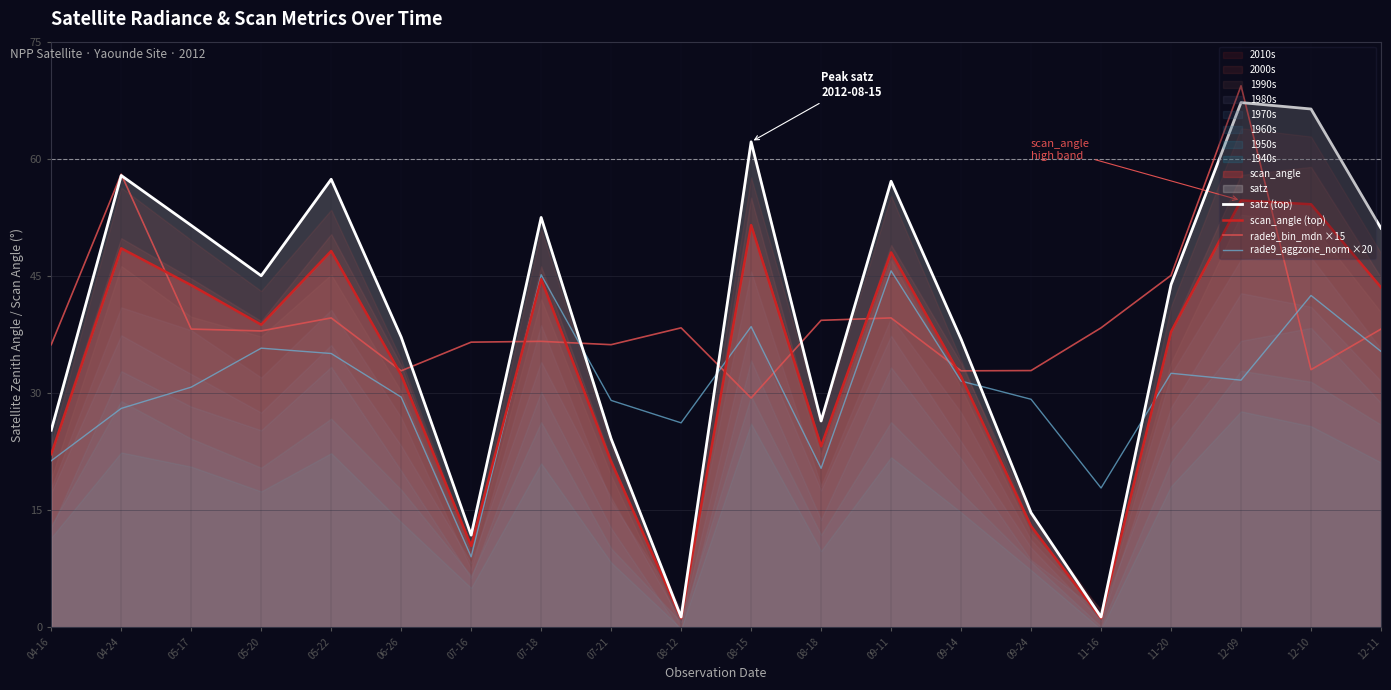

Reading right to left, extract all data points from this chart.

satz (top): 12-11=51.1	12-10=66.4	12-09=67.2	11-20=43.9	11-16=1.3	09-24=14.7	09-14=36.9	09-11=57.1	08-18=26.4	08-15=62.2	08-12=1.3	07-21=24.1	07-18=52.5	07-16=11.8	06-26=37.2	05-22=57.4	05-20=45.0	05-17=51.5	04-24=57.9	04-16=25.3
scan_angle (top): 12-11=43.5	12-10=54.2	12-09=54.7	11-20=37.9	11-16=1.2	09-24=13.0	09-14=32.1	09-11=48.0	08-18=23.2	08-15=51.5	08-12=1.2	07-21=21.2	07-18=44.6	07-16=10.4	06-26=32.3	05-22=48.2	05-20=38.8	05-17=43.8	04-24=48.5	04-16=22.2
rade9_bin_mdn ×15: 12-11=38.2	12-10=33.0	12-09=69.4	11-20=45.1	11-16=38.4	09-24=32.9	09-14=32.9	09-11=39.6	08-18=39.3	08-15=29.4	08-12=38.4	07-21=36.2	07-18=36.6	07-16=36.5	06-26=32.9	05-22=39.6	05-20=38.0	05-17=38.2	04-24=58.0	04-16=36.2
rade9_aggzone_norm ×20: 12-11=35.3	12-10=42.5	12-09=31.7	11-20=32.5	11-16=17.8	09-24=29.2	09-14=31.5	09-11=45.7	08-18=20.4	08-15=38.5	08-12=26.2	07-21=29.1	07-18=45.2	07-16=9.0	06-26=29.5	05-22=35.1	05-20=35.8	05-17=30.8	04-24=28.0	04-16=21.3